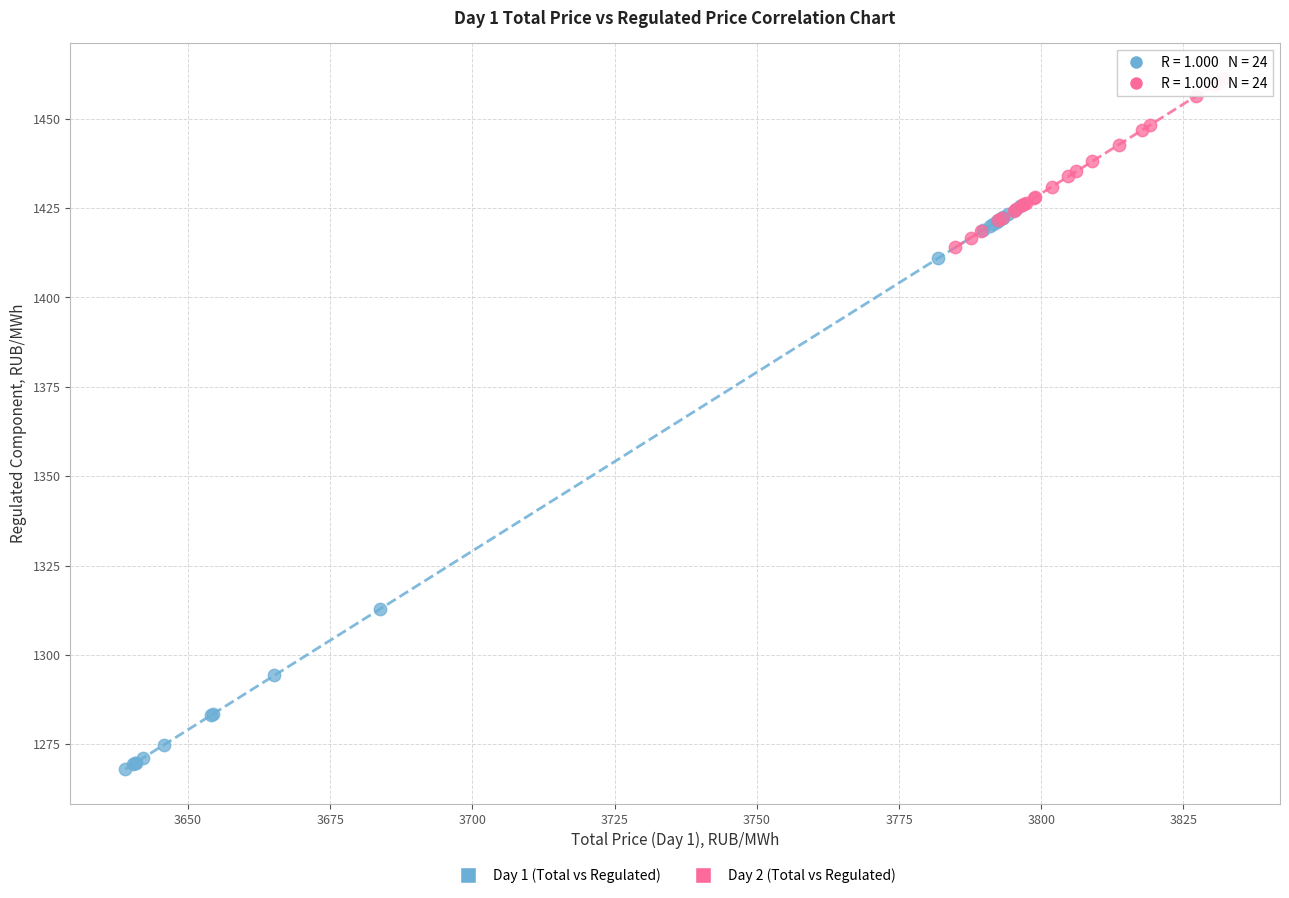

What are all the series names shown in the legend?

Day 1 (Total vs Regulated), Day 2 (Total vs Regulated)